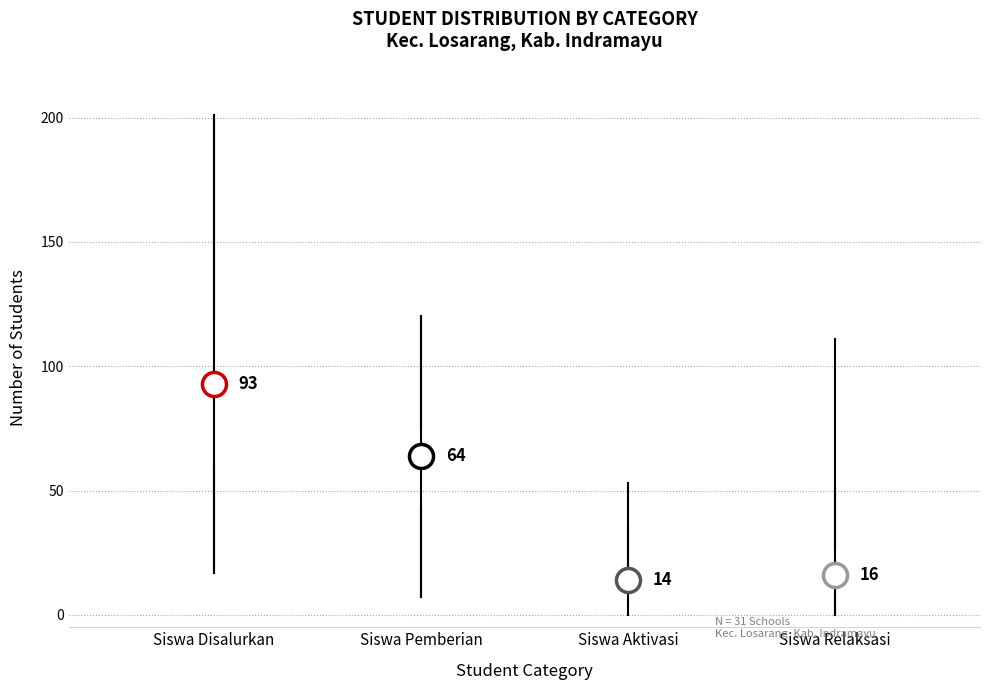

Comparing the boxes themselves (not the whiskers), which one is the tallest?

Siswa Disalurkan